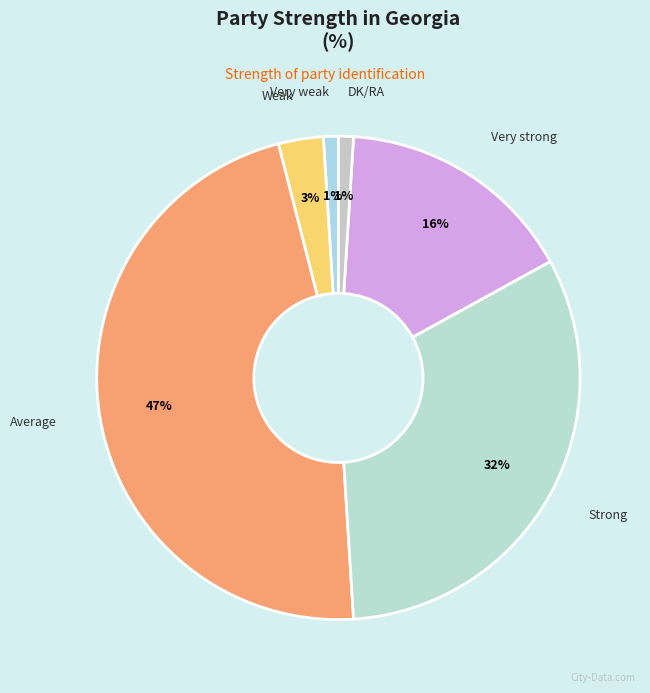

Does Very strong account for over 50% of the chart?

No